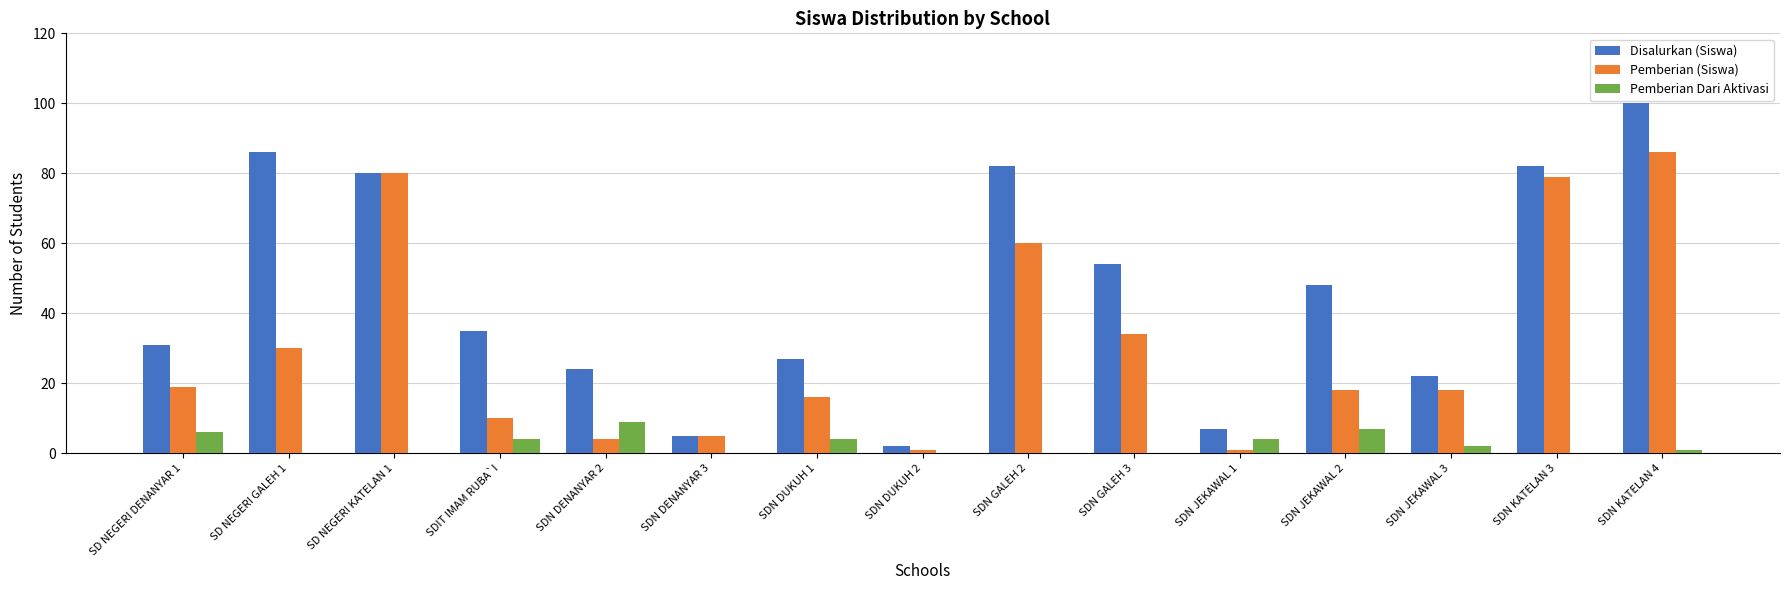

Which series has the largest total across all categories?

Disalurkan (Siswa)